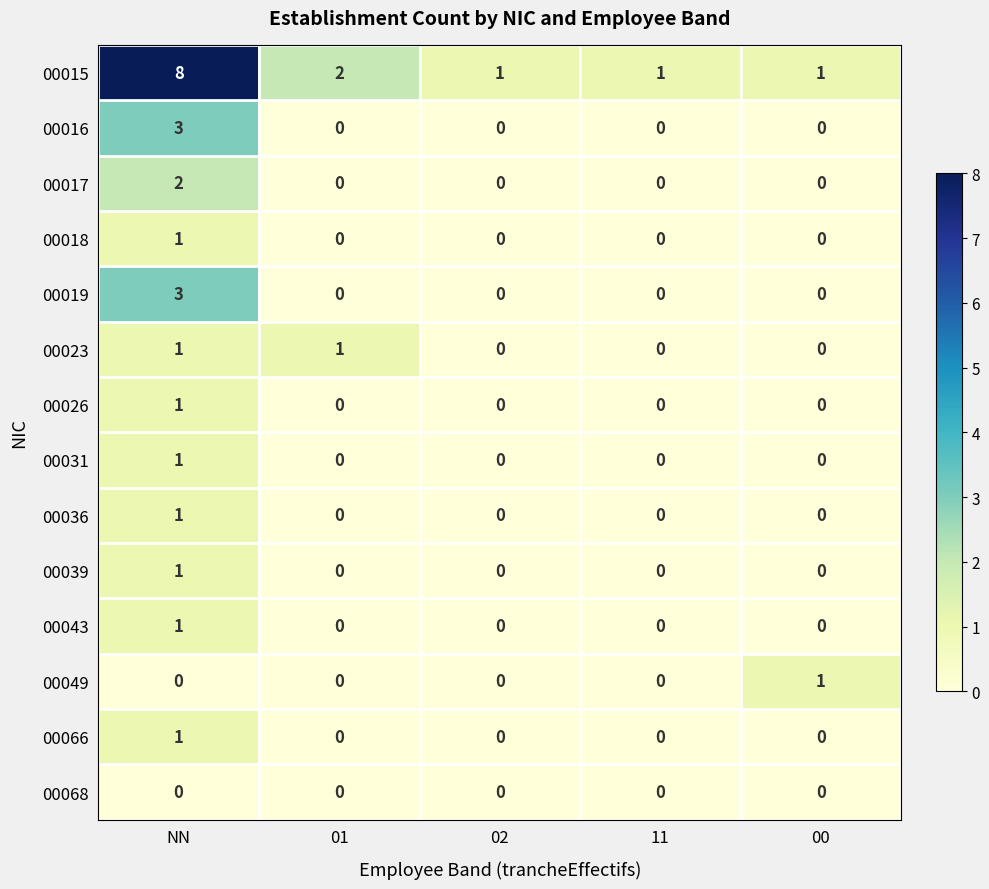

How many 00036 values are between 0 and 1?

5